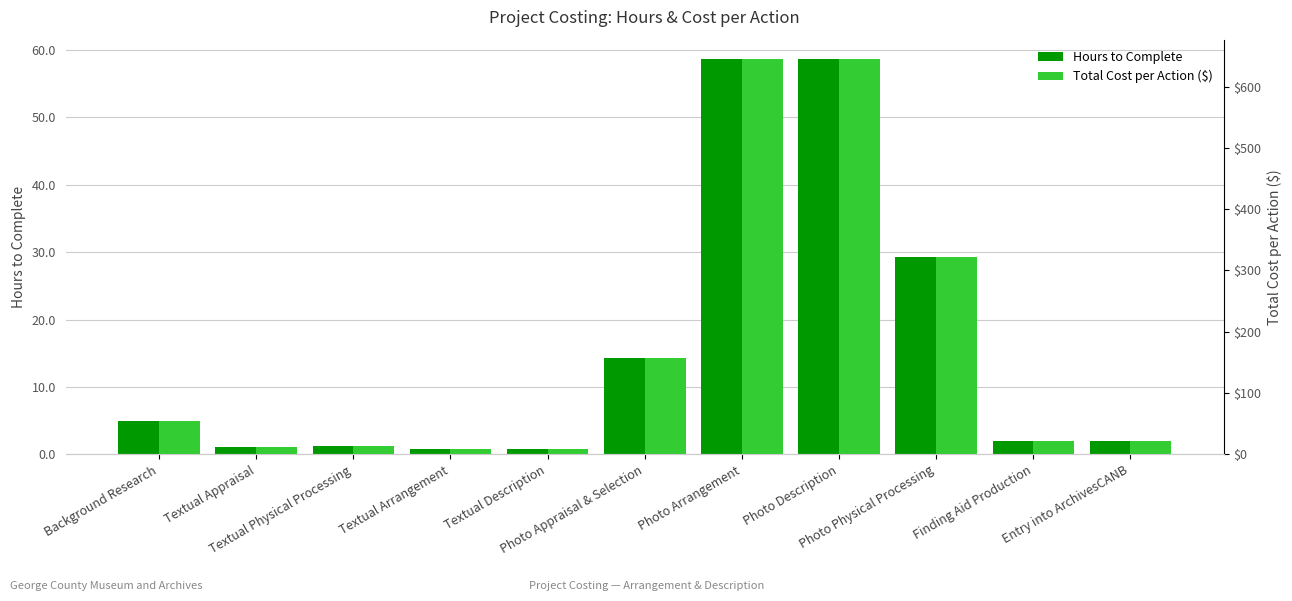

What is the difference between the Hours to Complete values at Photo Physical Processing and Entry into ArchivesCANB?

27.3